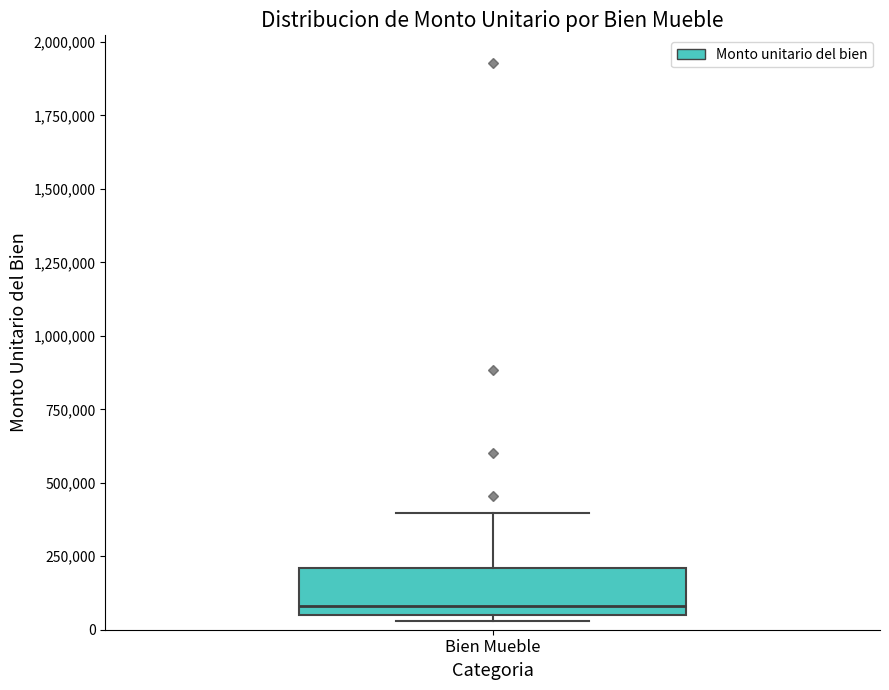

Read this box plot against the y-axis: the position of the median line, the range covered by the box, and the ends of both whiskers. The values are not printed on the chart, so give them approximately, as read against the axis.

median 100000, box 50000 to 200000, whiskers 50000 (just below the box's lower edge) to 400000